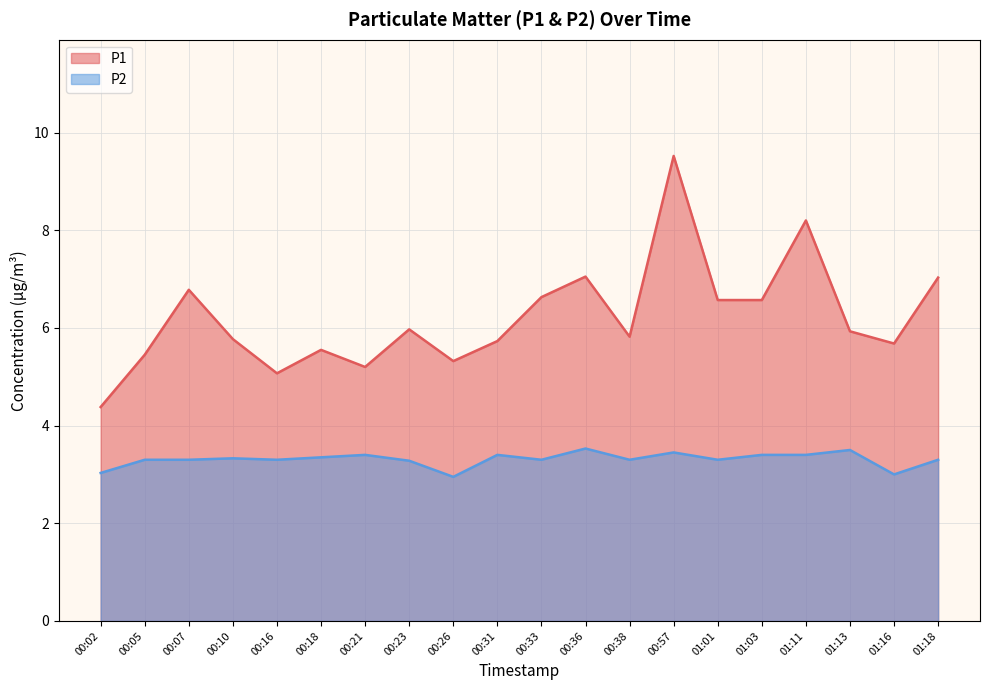

At which label does P2 first exceed 3?

00:02